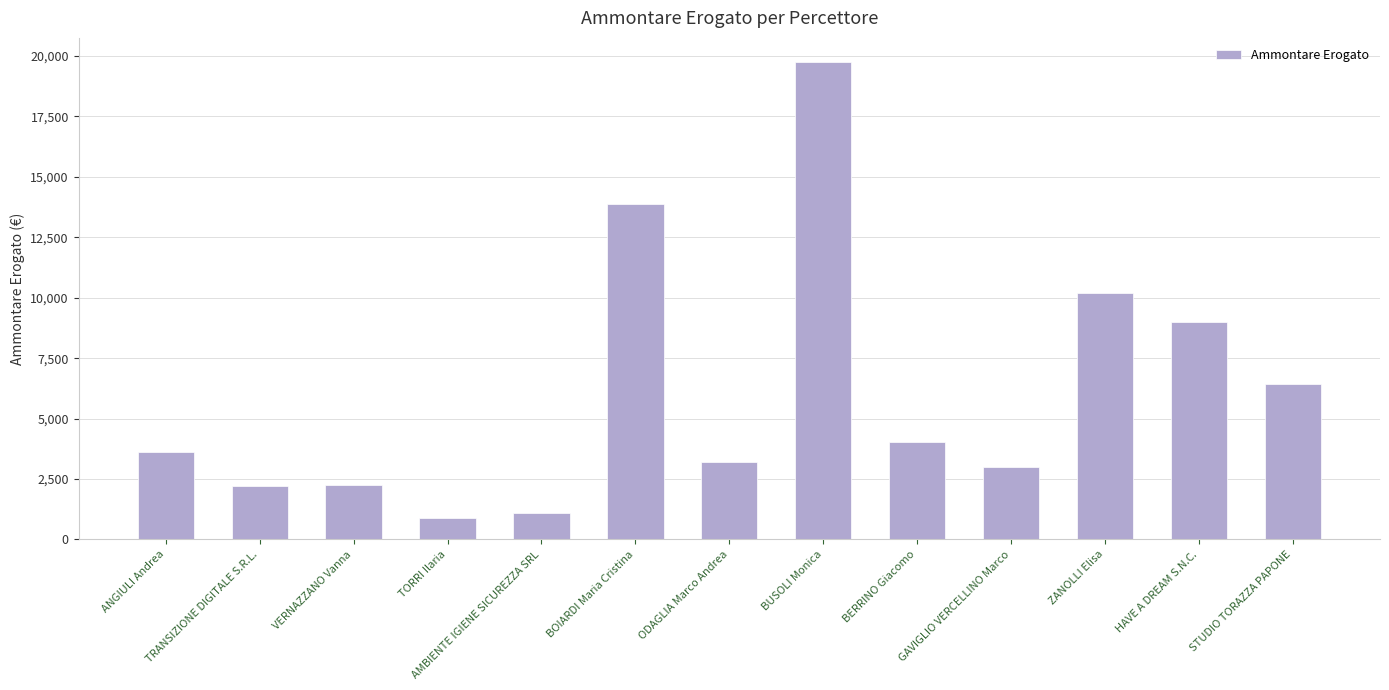

What is the maximum value shown in the chart?

19760.0